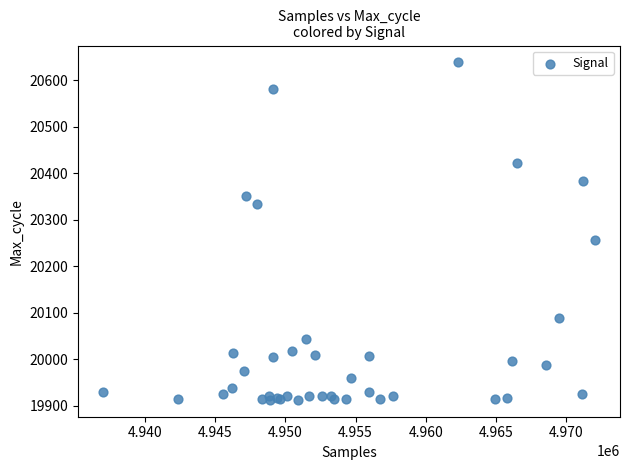

What Y value in the scatter plot is closest to 20275?

20256